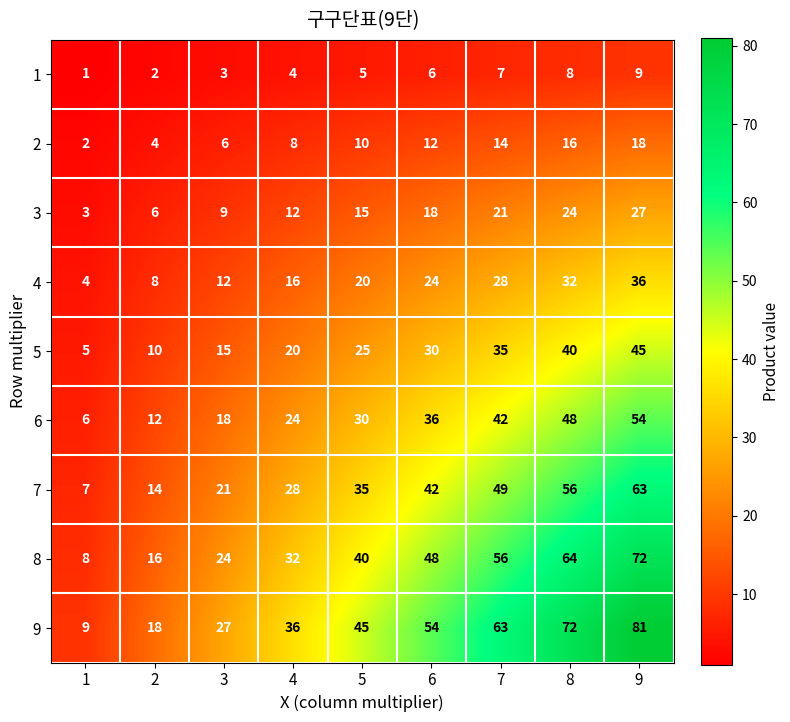

Which series changed the most between 7 and 8?

9